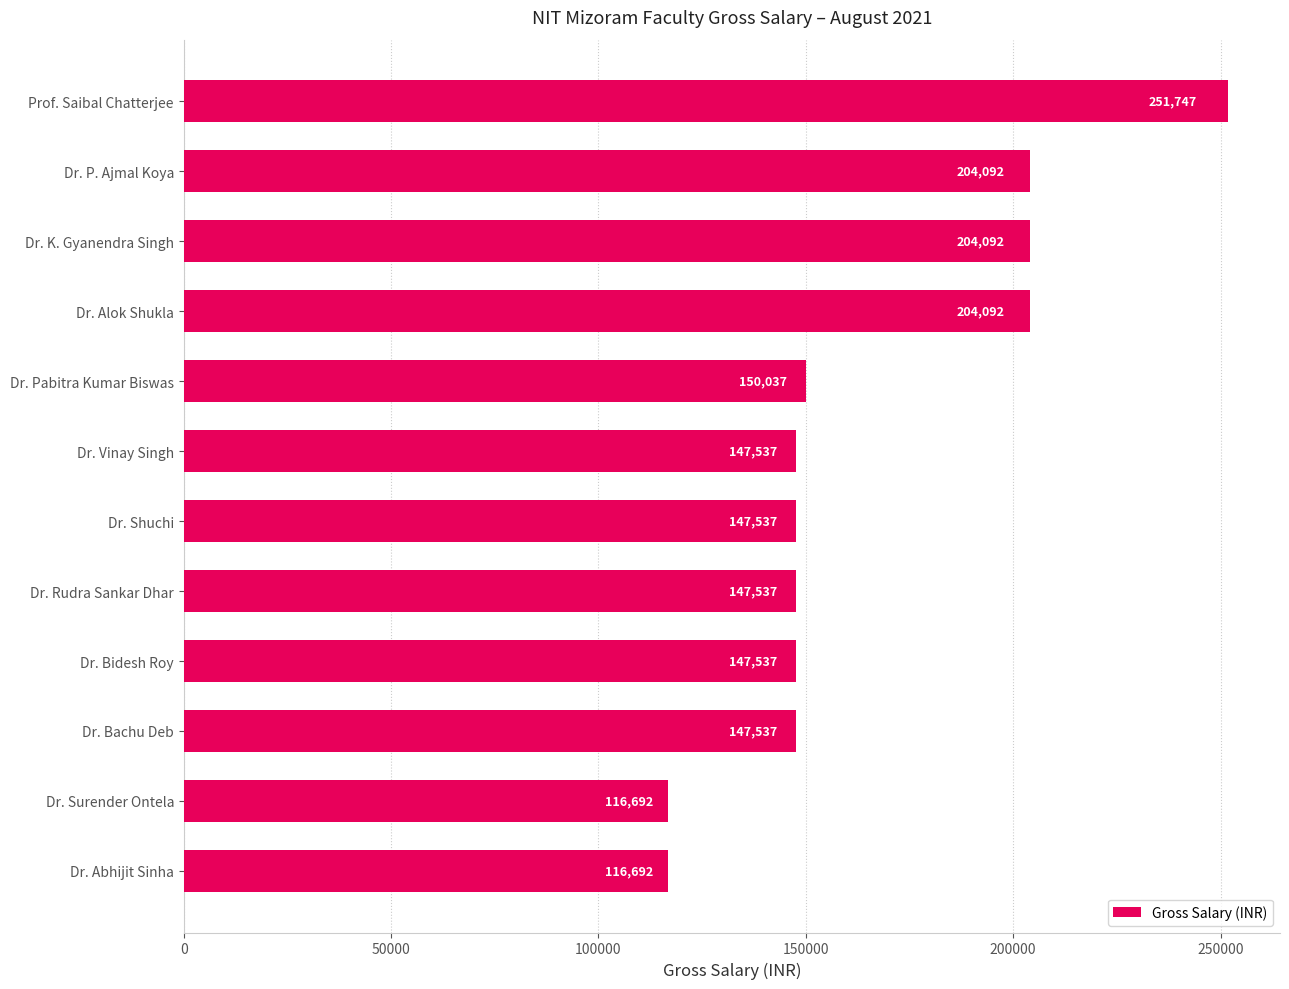

How many values are below 147537?

2